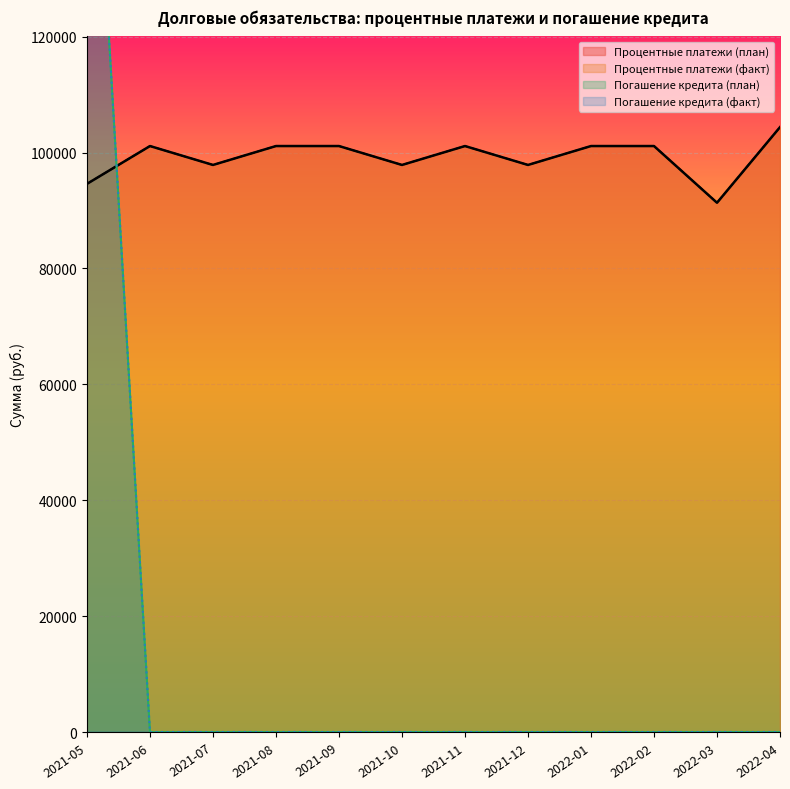

In Процентные платежи (факт), how many points are lower than both neighbors (excluding endpoints)?

4